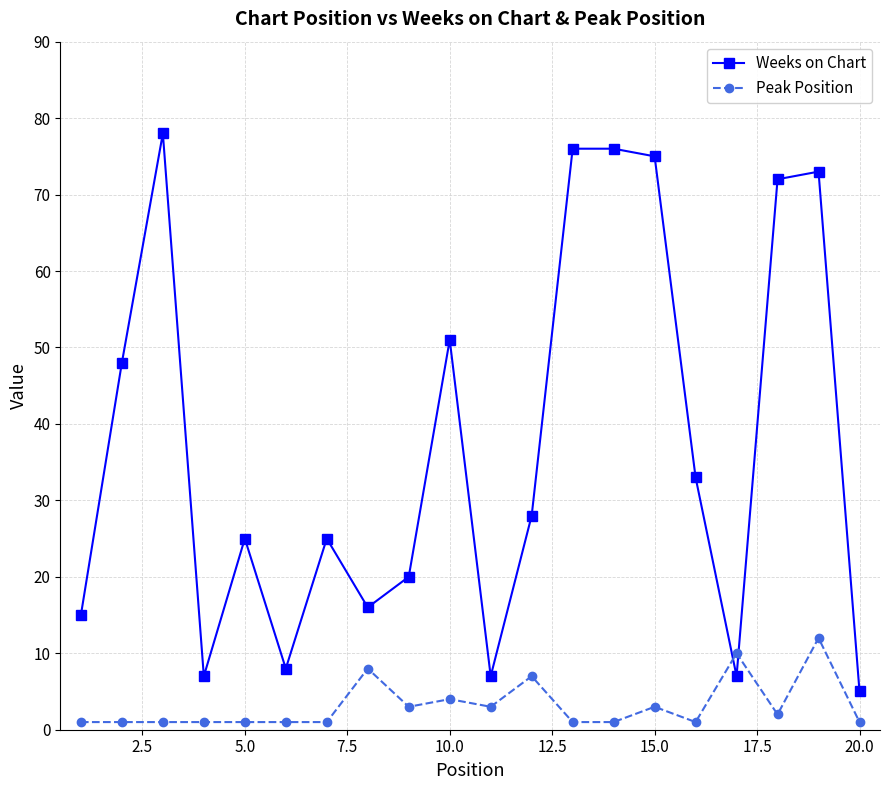

In Peak Position, how many points are higher than both neighbors (excluding endpoints)?

6